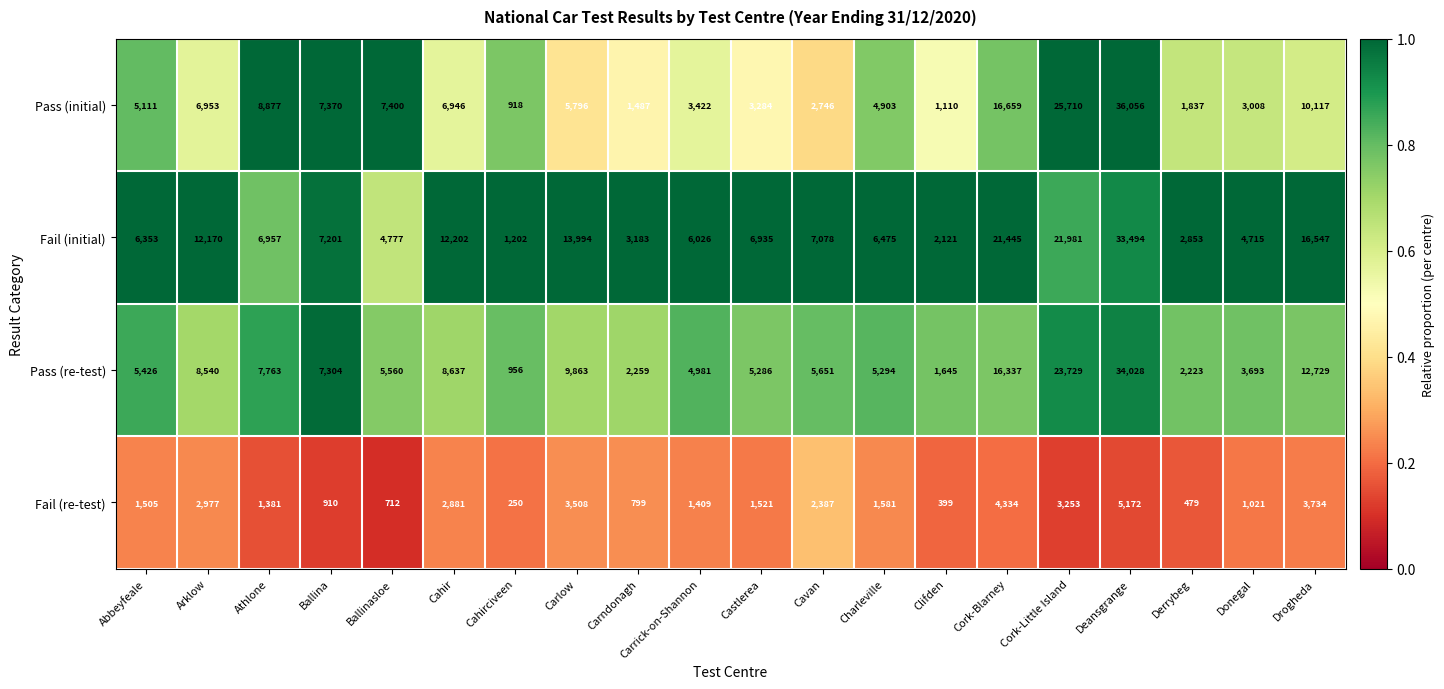

What is the sum of all Pass (re-test) values?

171904